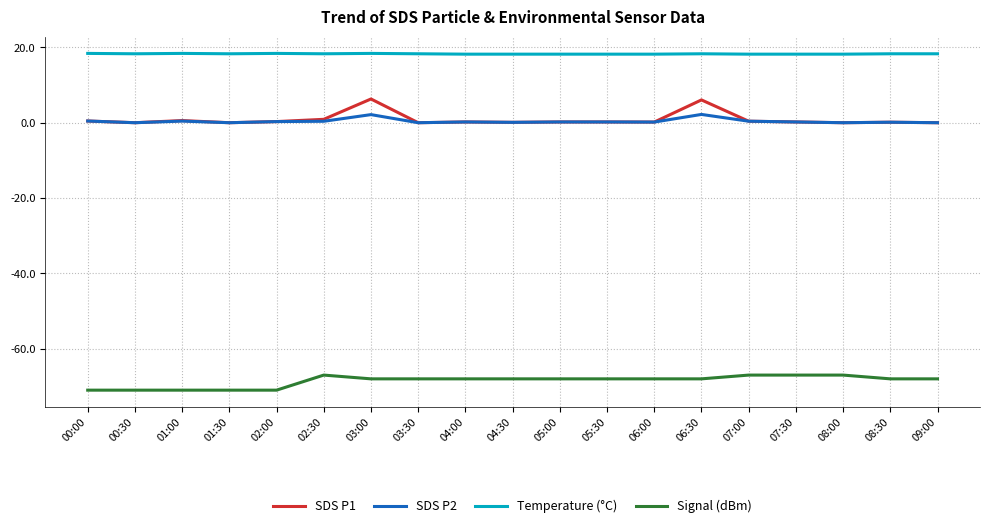

What value does the Temperature (°C) series have at 03:00?

18.4